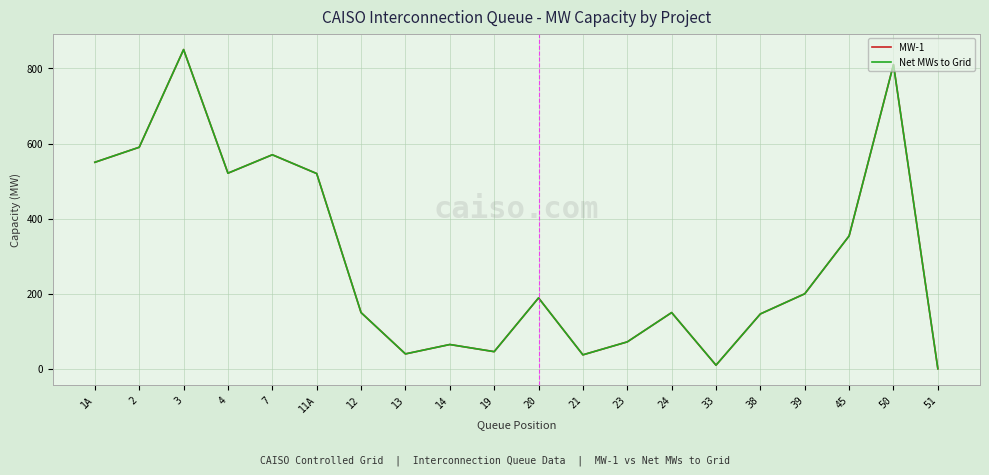

True or false: Net MWs to Grid and MW-1 cross at least once.

False